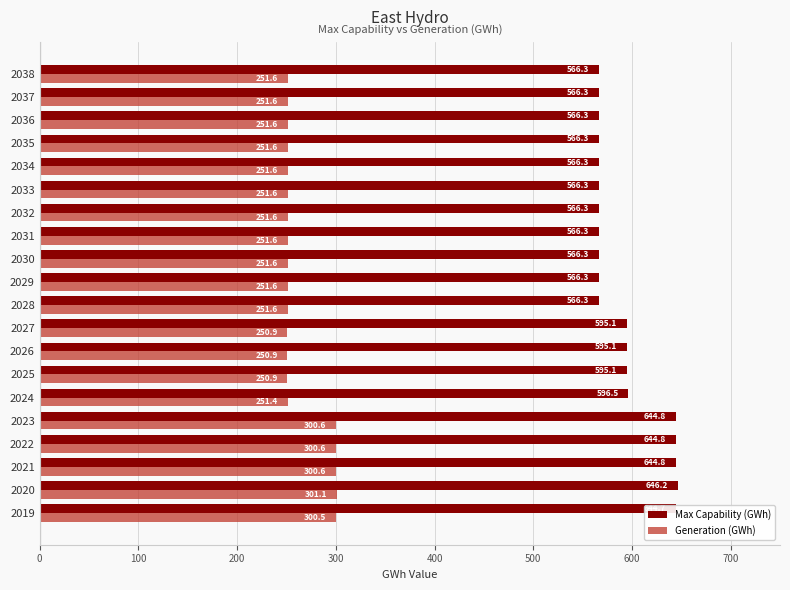

At which category is the sum across all series the highest?

2020